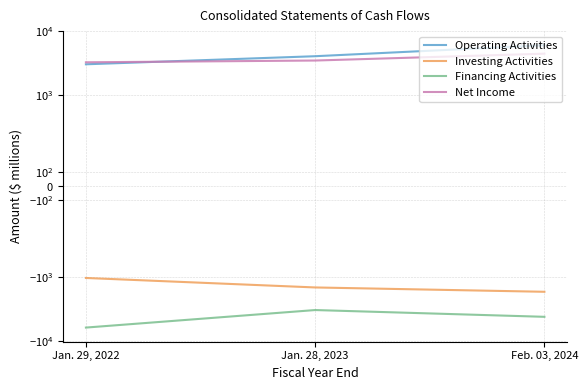

Count the Net Income values in the range 3283 to 4474.

3